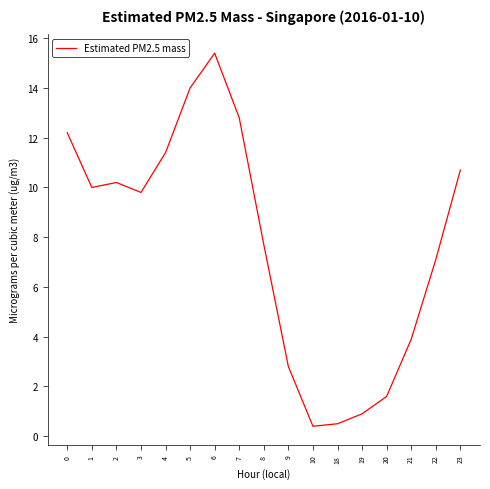

What is the maximum value shown in the chart?

15.4